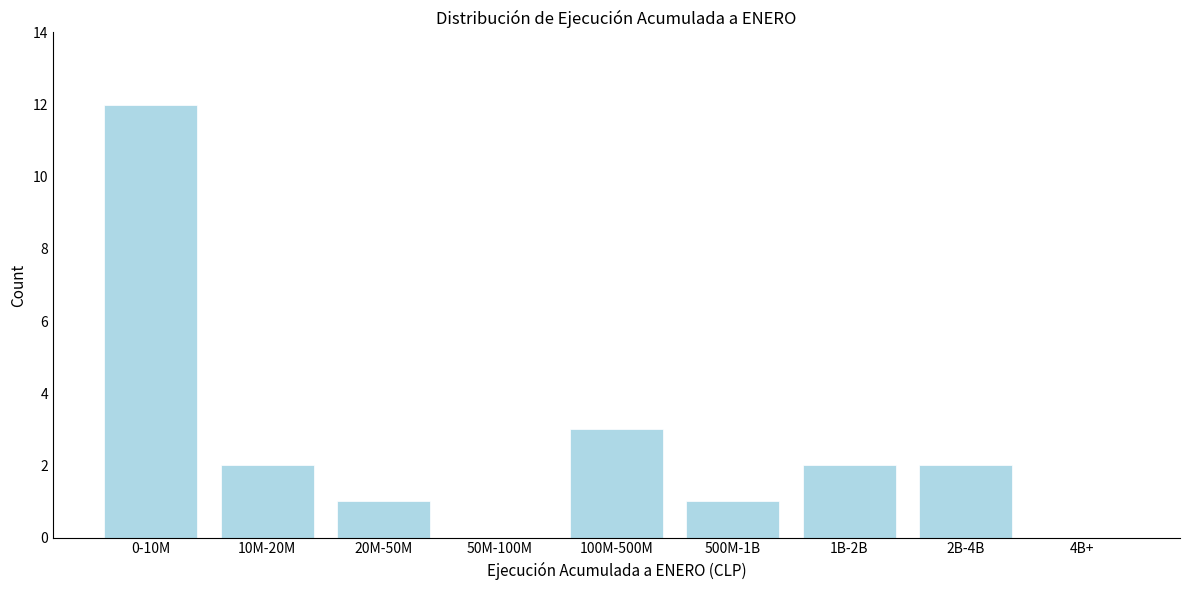

Reading right to left, what are all the values shown in this chart?

4B+=0	2B-4B=2	1B-2B=2	500M-1B=1	100M-500M=3	50M-100M=0	20M-50M=1	10M-20M=2	0-10M=12